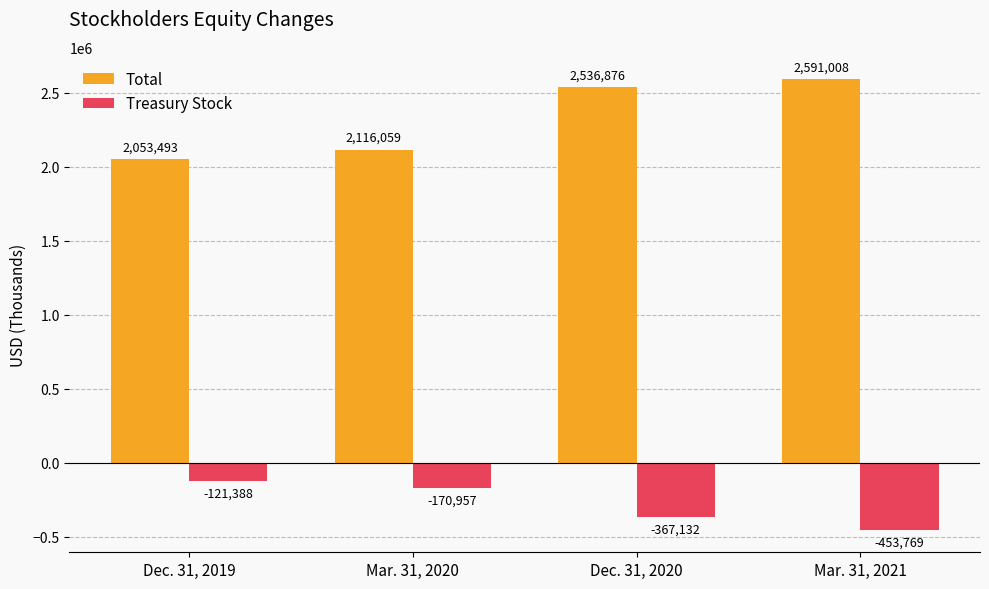

What value does the Total series have at Mar. 31, 2021, to the nearest 10?

2591010